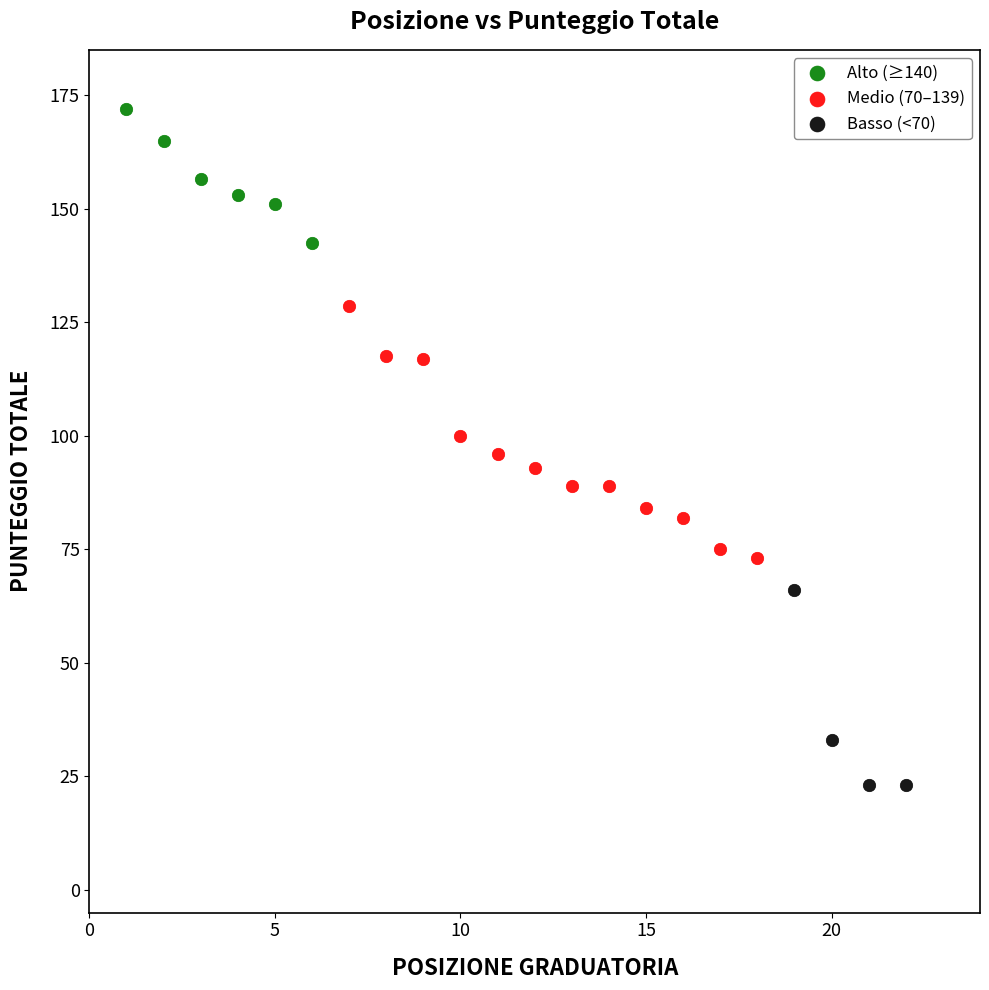

Which series contains the highest Y value?

Alto (≥140)